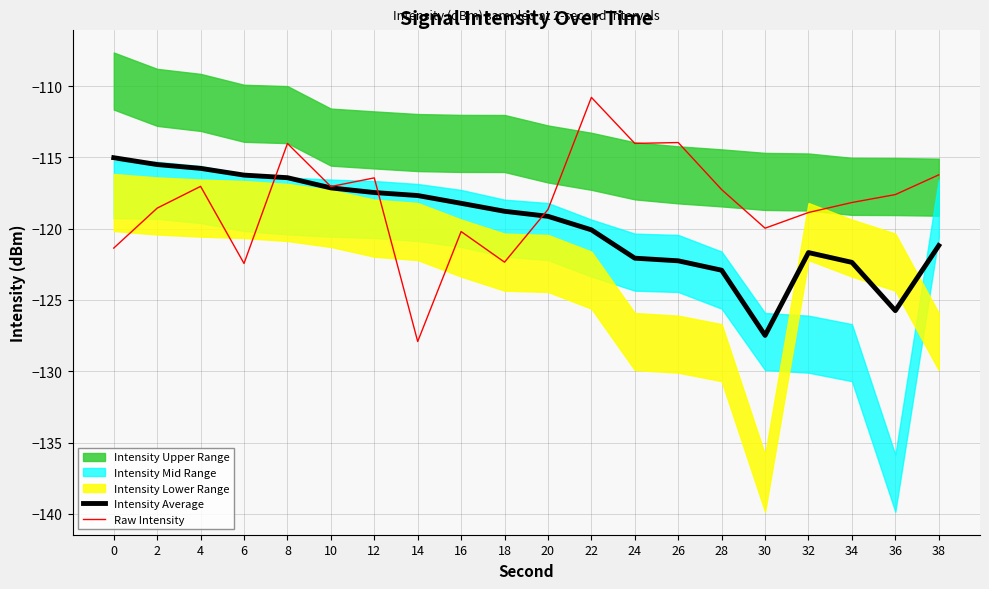

What is the difference between the Raw Intensity values at 32 and 18?

3.5